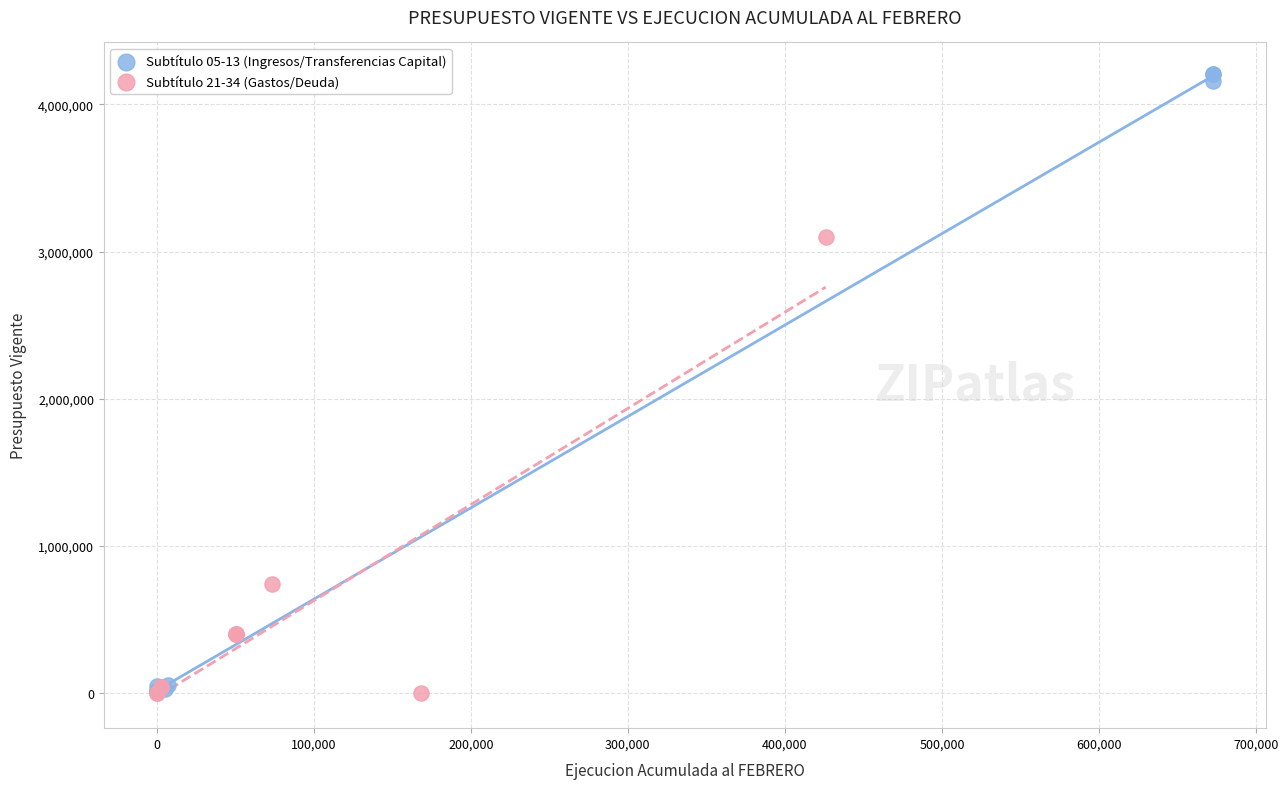

What are all the series names shown in the legend?

Subtítulo 05-13 (Ingresos/Transferencias Capital), Subtítulo 21-34 (Gastos/Deuda)